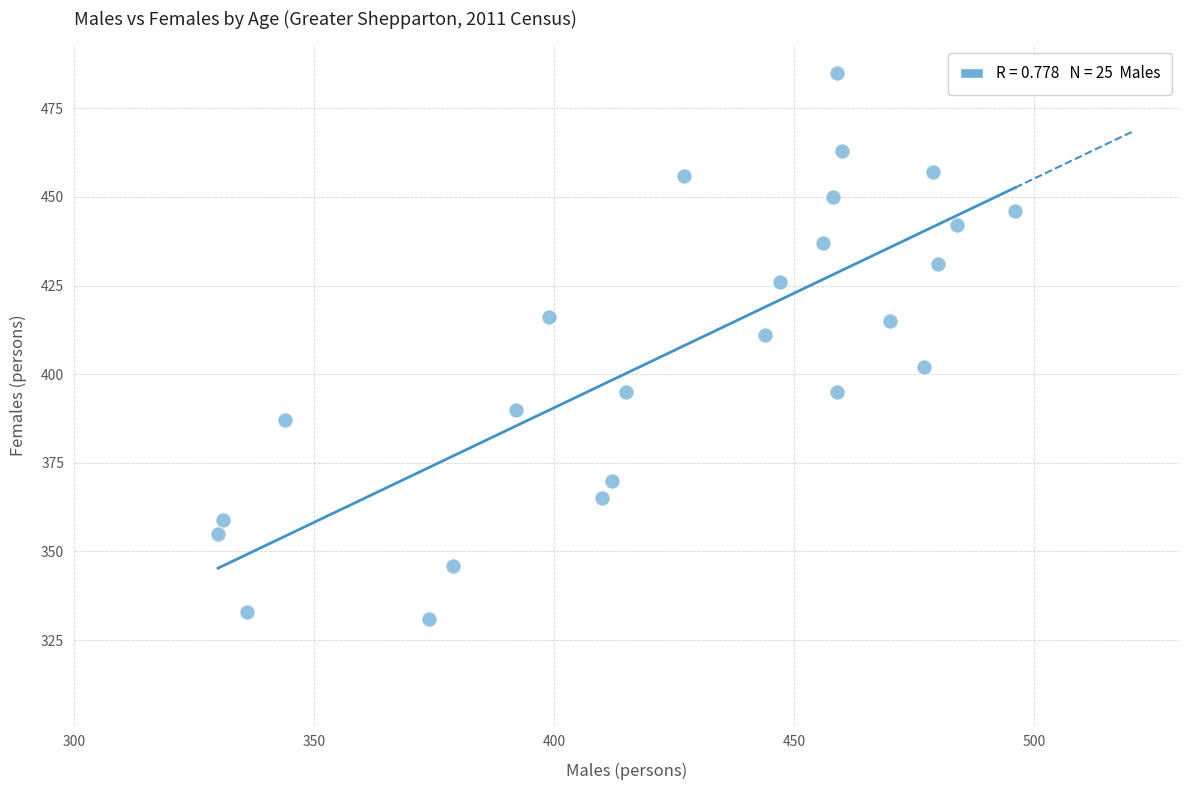

What Y value in the scatter plot is closest to 408?

411